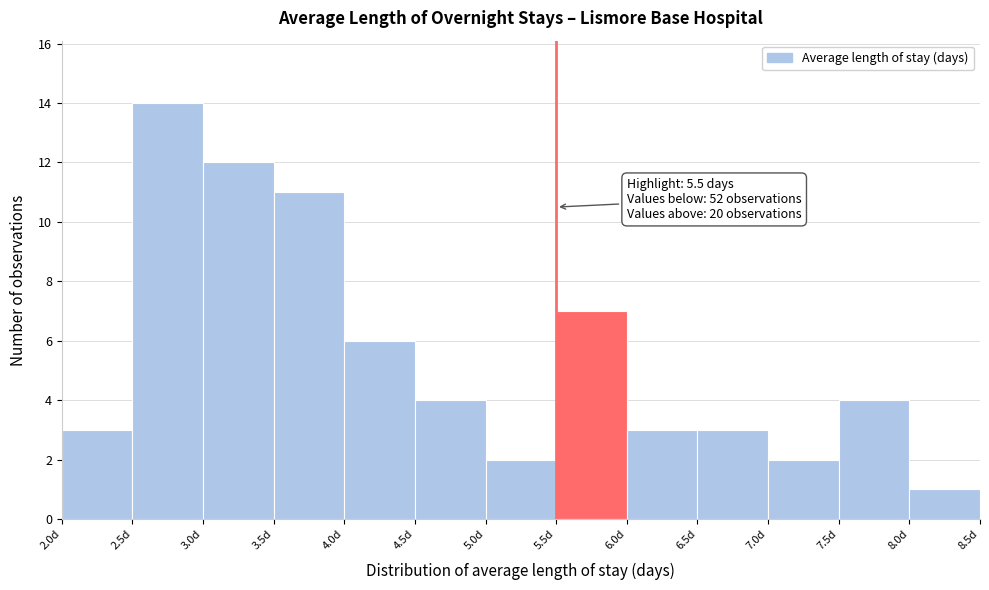

Over which range of the x-axis is the bar tallest?

2.5 to 3.0